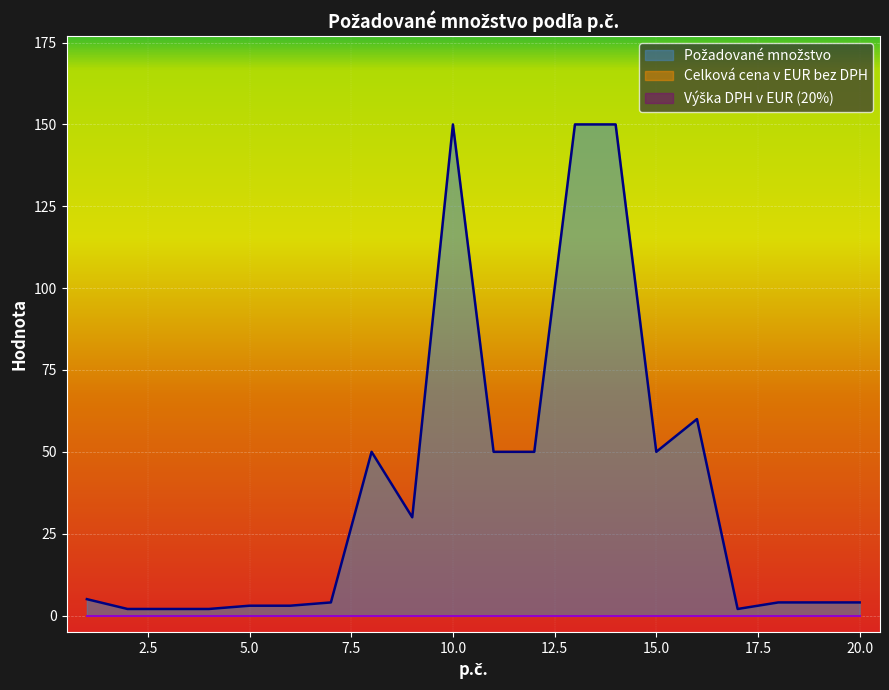

True or false: Výška DPH v EUR (20%) and Požadované množstvo cross at least once.

False